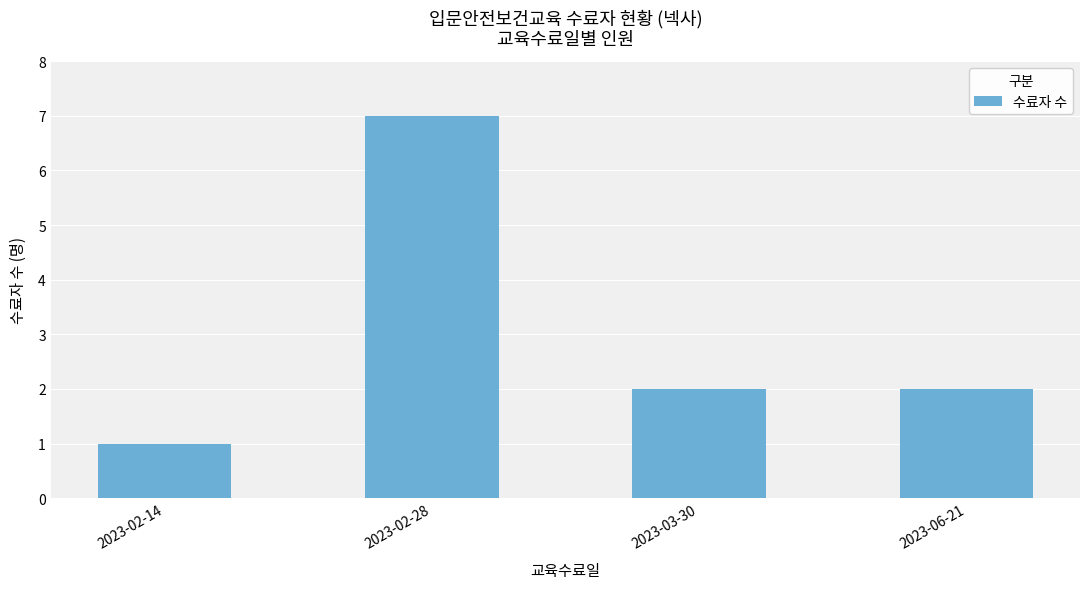

What is the greatest value displayed?

7